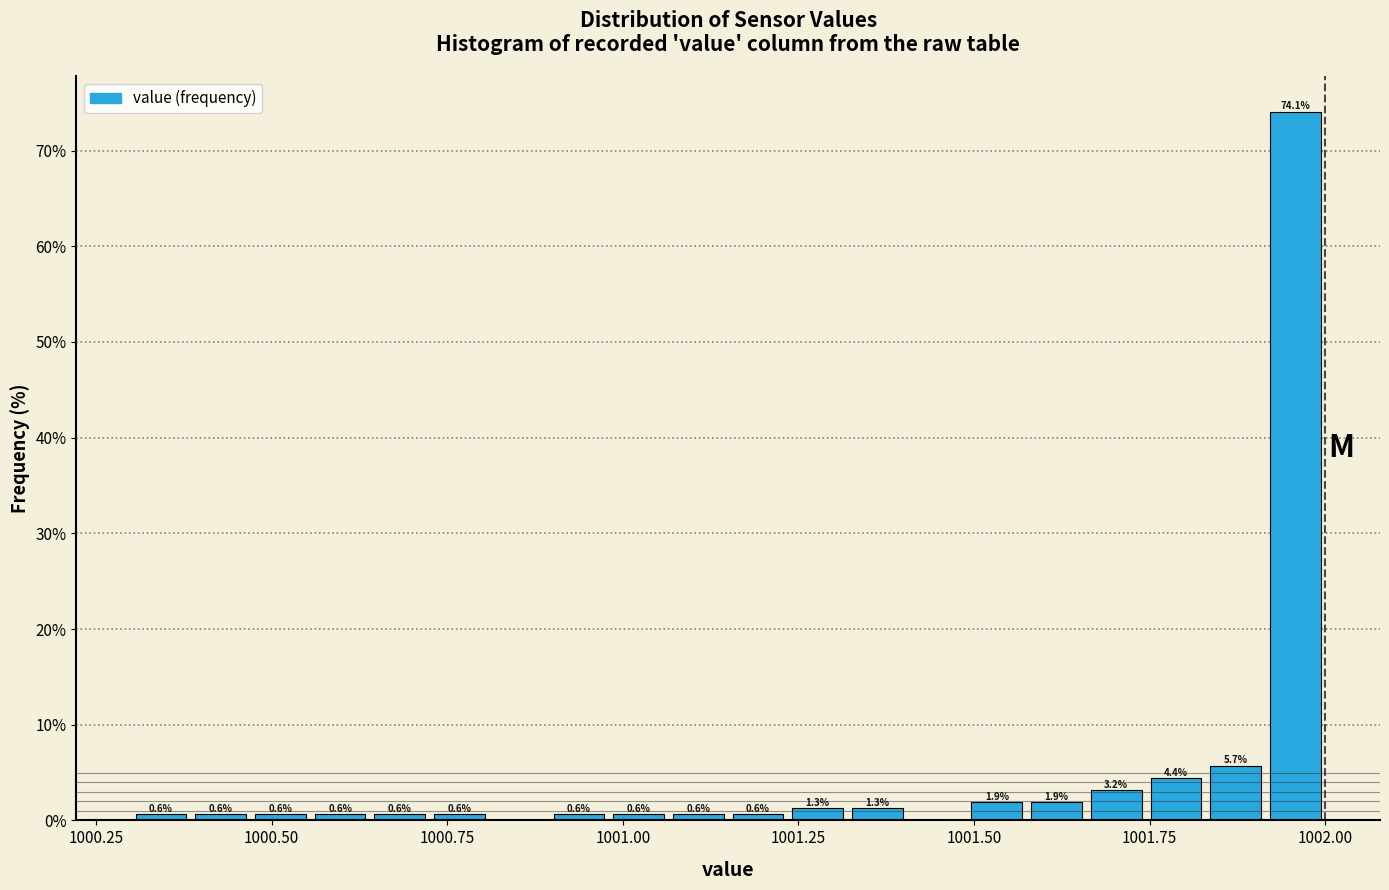

Around what value on the x-axis is the tallest bar? Give the approximate position of its centre, as read against the axis.

1001.95